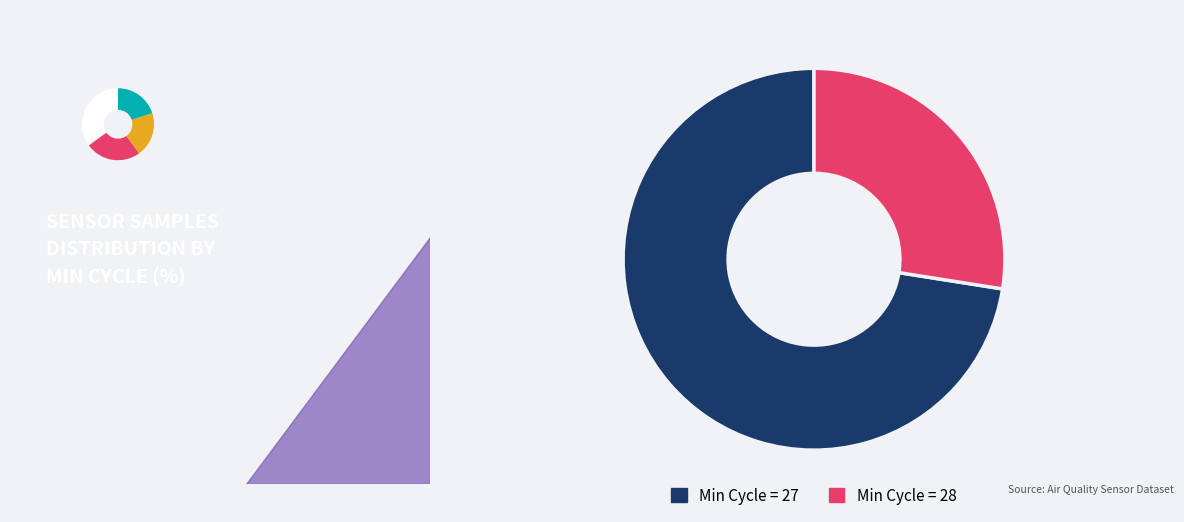

Approximately how many times larger is the value at 27 compared to 27?

1.0